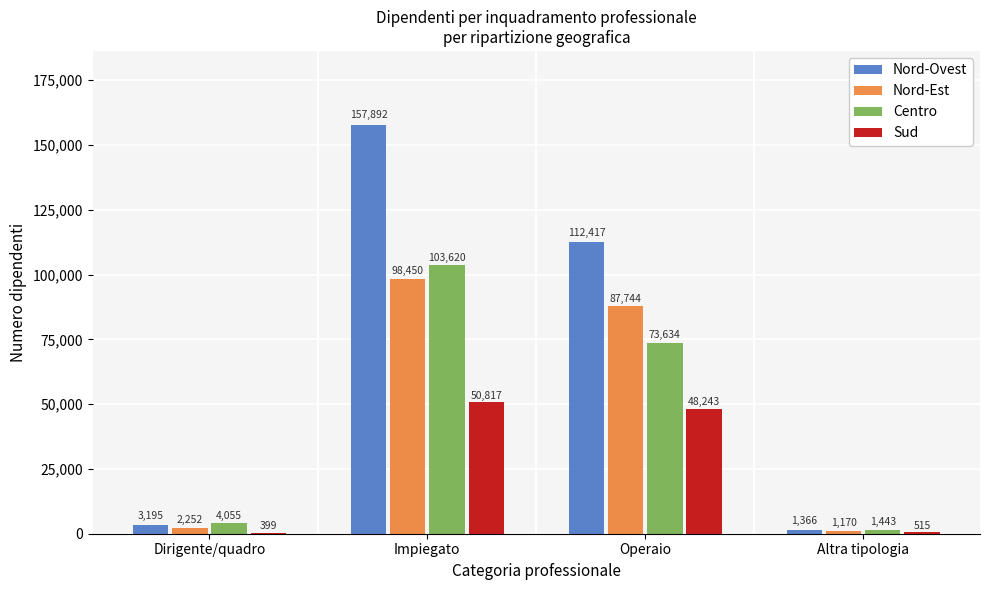

What is the sum of the Nord-Ovest values at Impiegato and Operaio?

270309